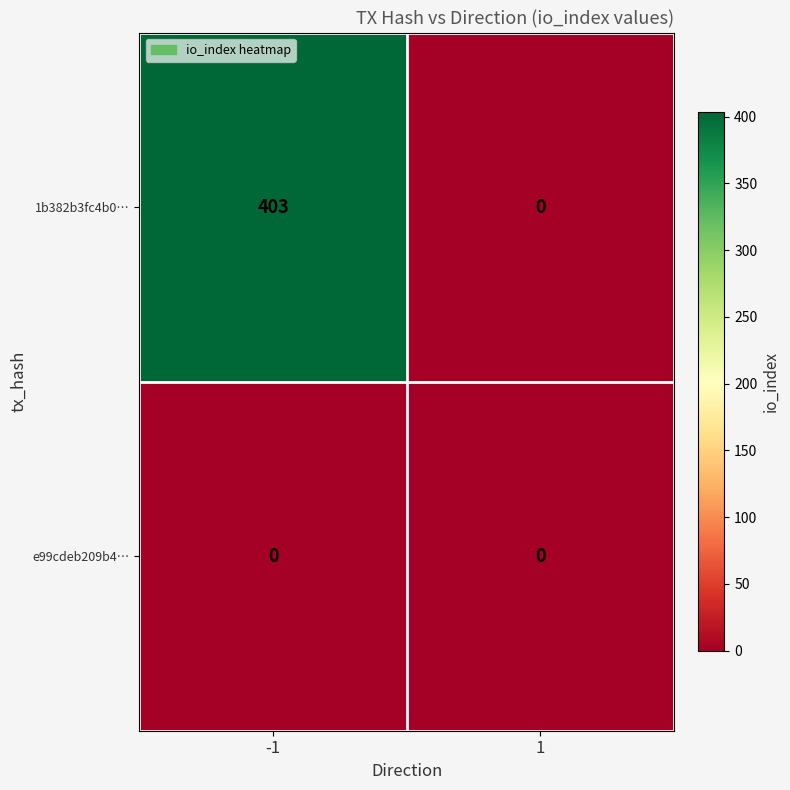

Which series has the largest total across all categories?

1b382b3fc4b0…